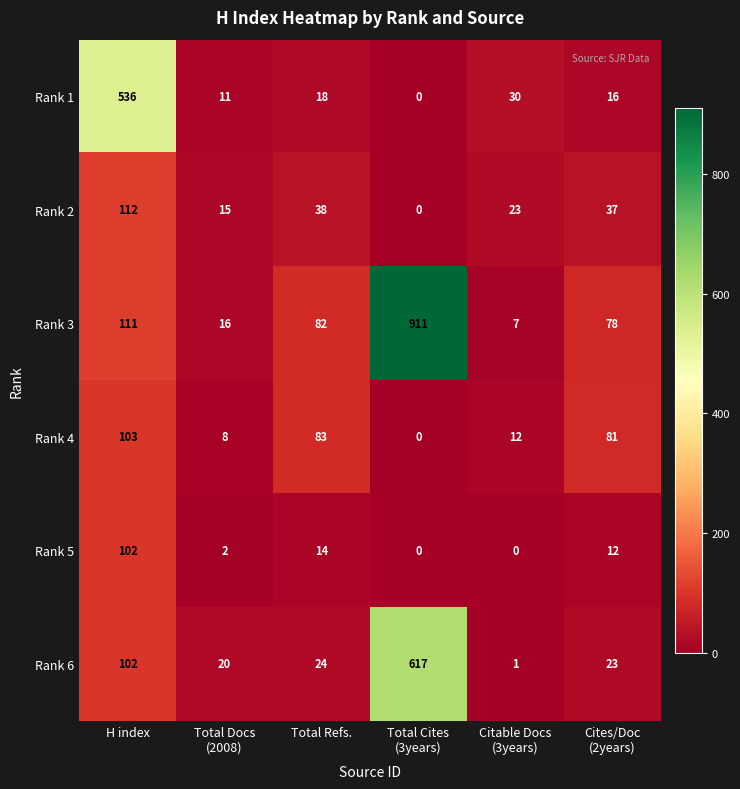

Rank the series at Total Refs. from highest to lowest value.

Rank 4, Rank 3, Rank 2, Rank 6, Rank 1, Rank 5